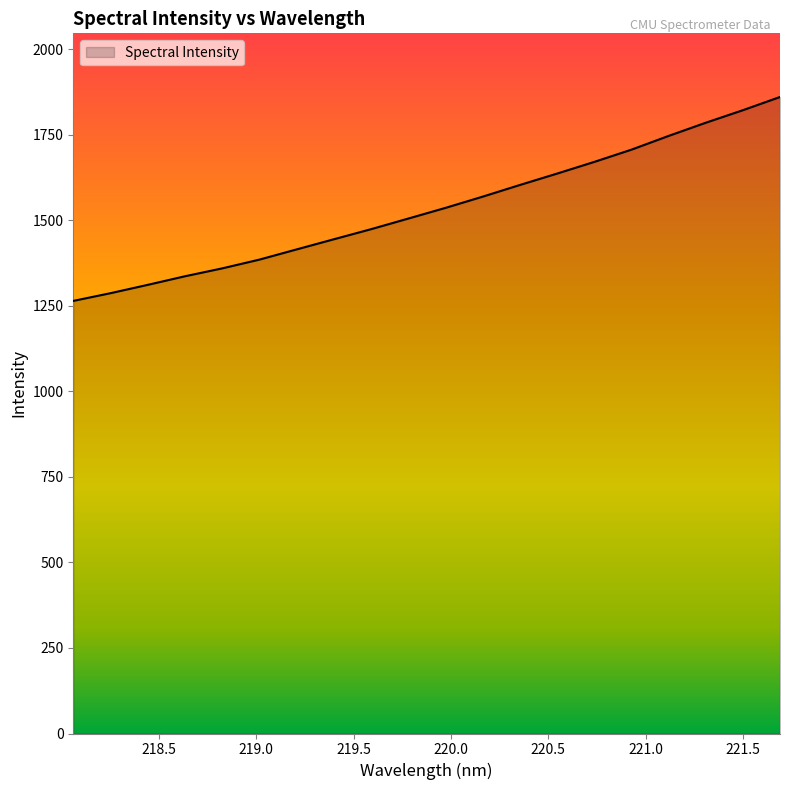

What is the greatest value displayed?

1860.9